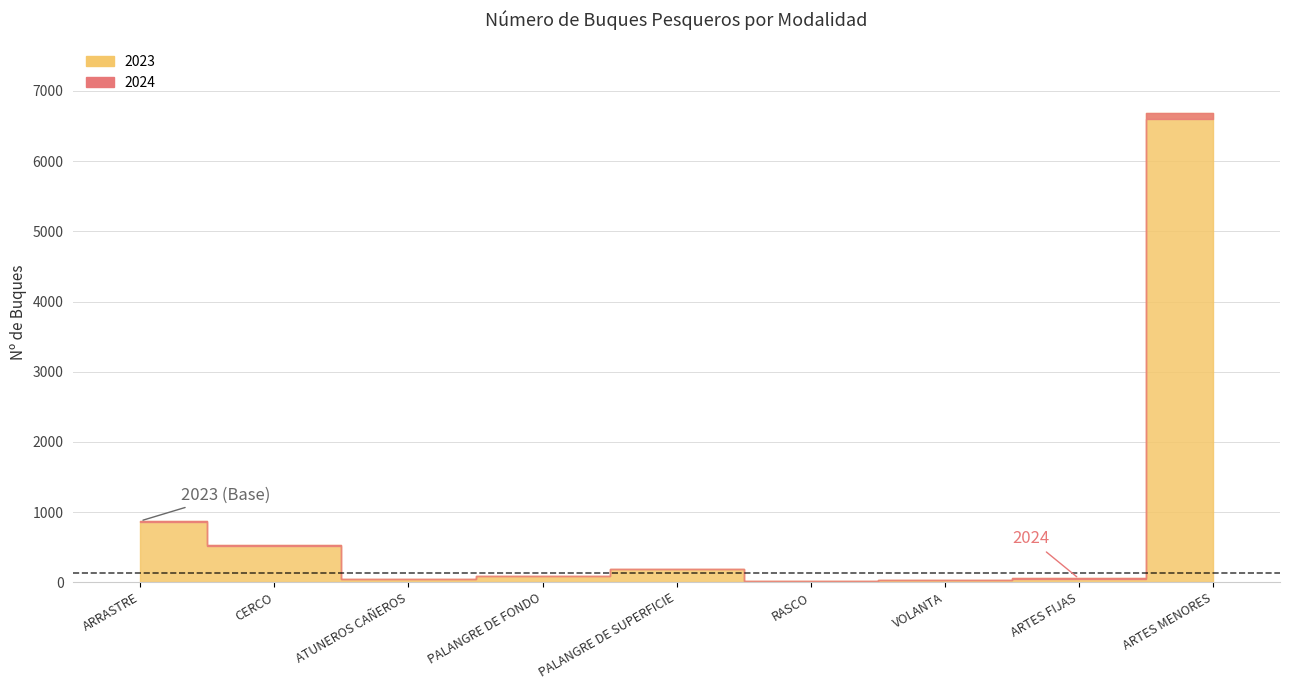

What is the label of the 7th point from the left?

VOLANTA